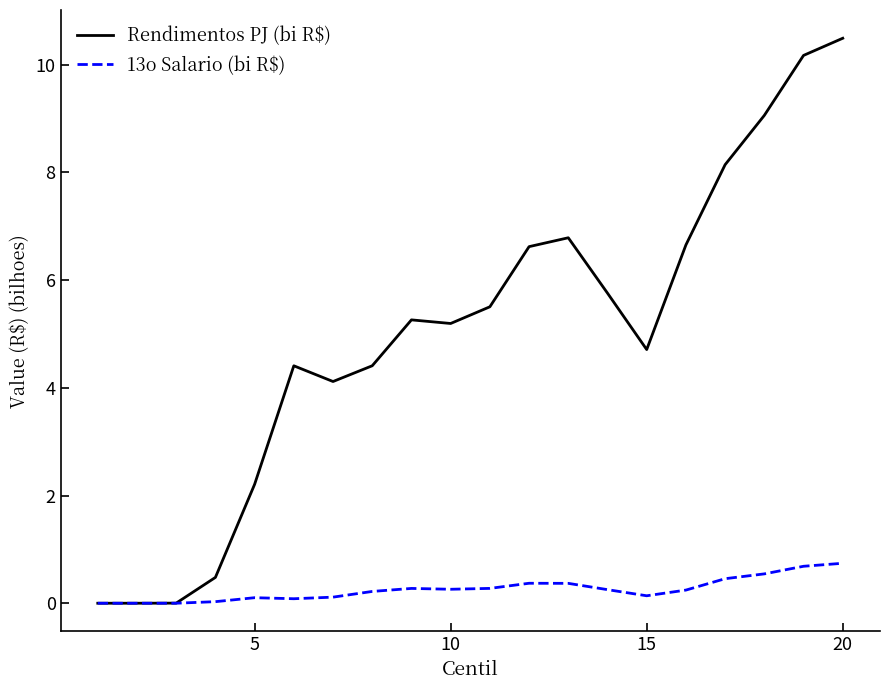

What is the maximum value shown in the chart?

10.5